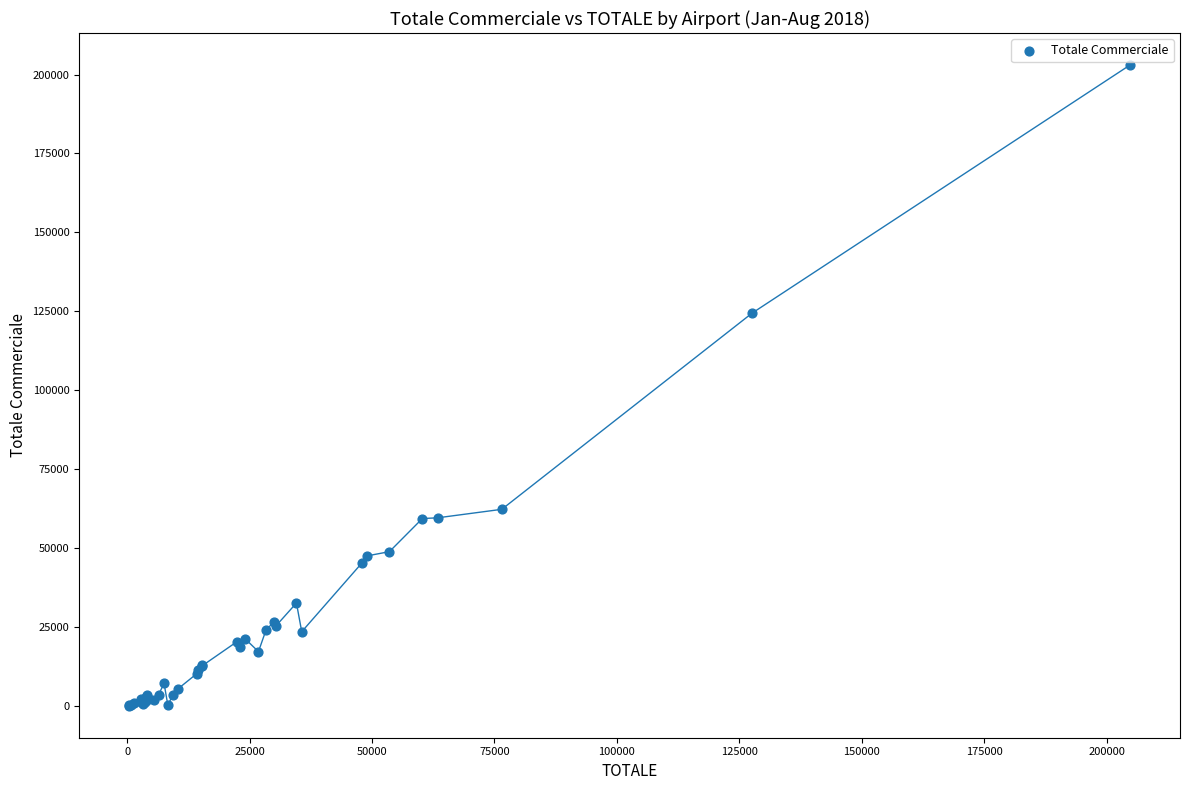

What Y value in the scatter plot is closest to 101503?

124391